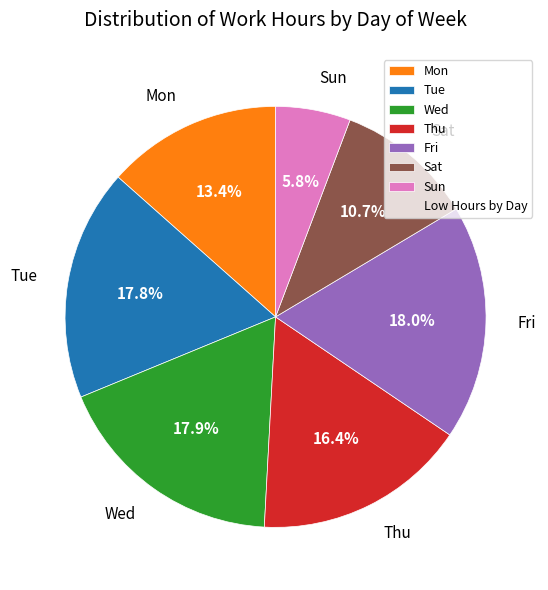

Which has a higher value, Mon or Tue?

Tue